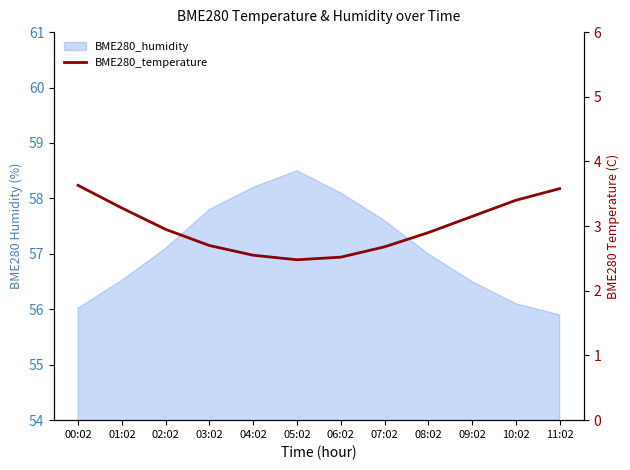

Reading right to left, what are all the values shown in this chart?

11:02=3.6	10:02=3.4	09:02=3.1	08:02=2.9	07:02=2.7	06:02=2.5	05:02=2.5	04:02=2.5	03:02=2.7	02:02=3.0	01:02=3.3	00:02=3.6